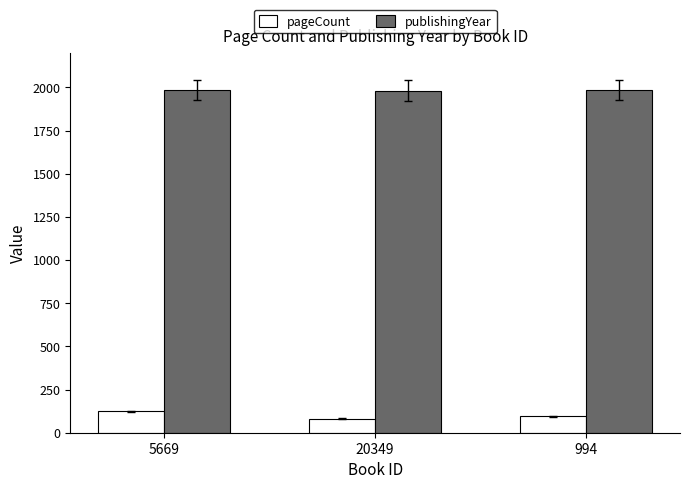

What is the minimum value for publishingYear?

1981